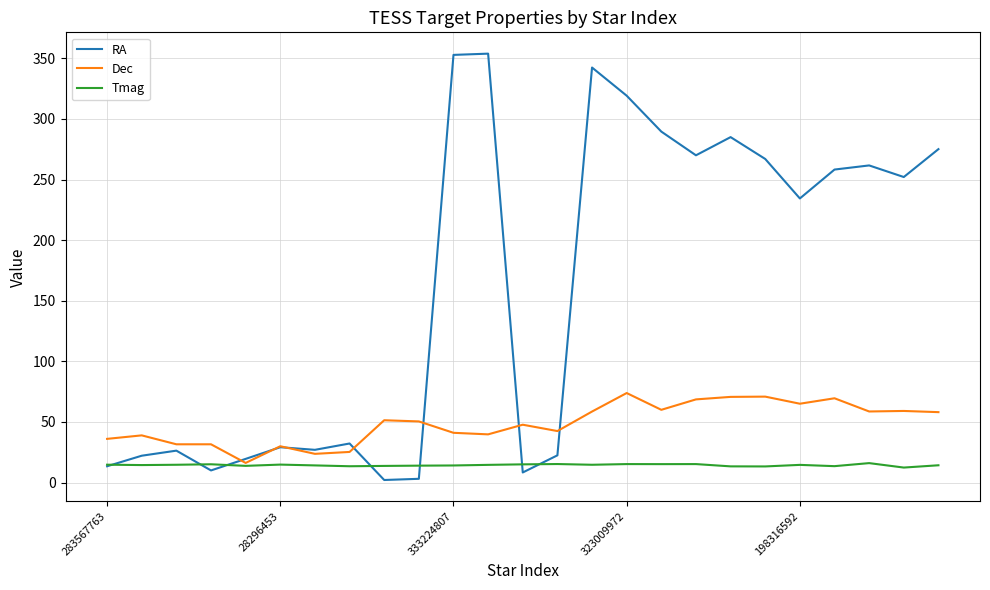

Rank the series by their maximum value, from highest to lowest.

RA, Dec, Tmag